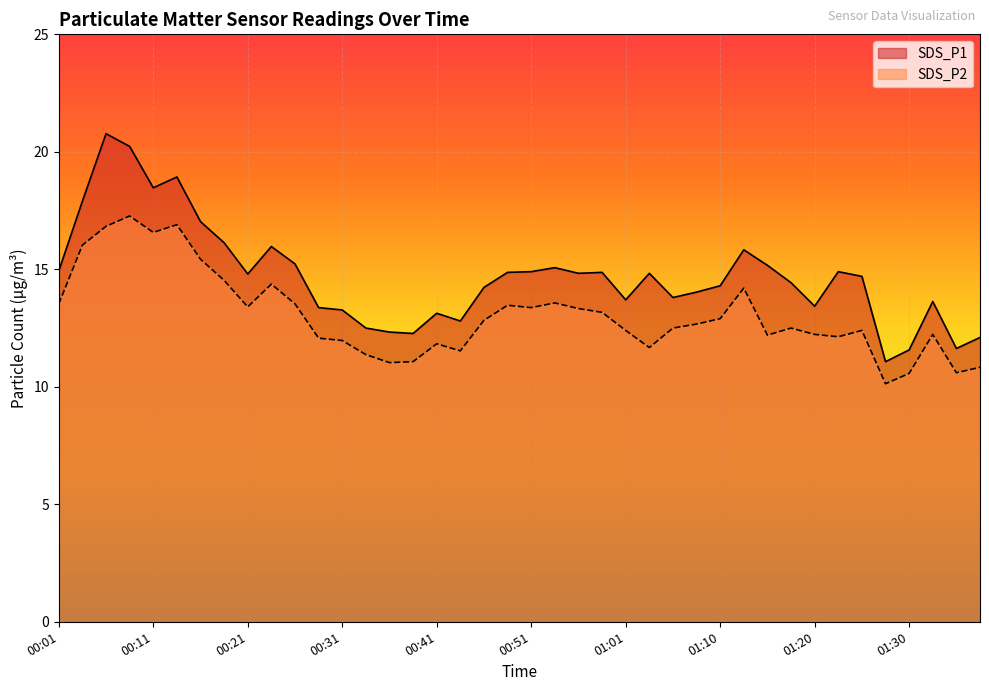

What is the sum of all SDS_P1 values?

588.0